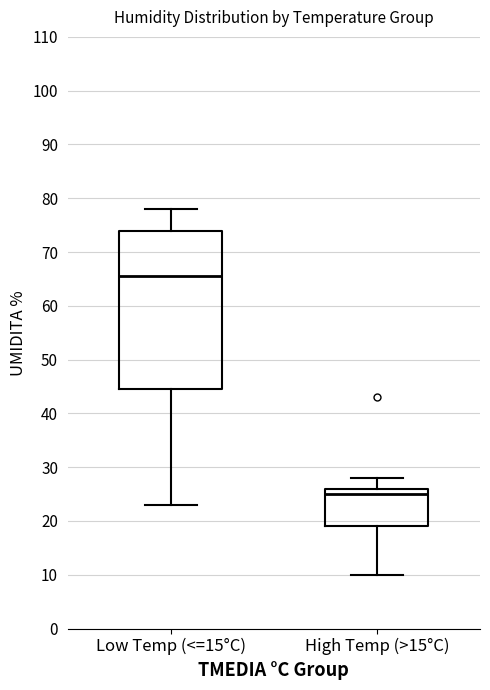

Where does the median line of the box for Low Temp (<=15°C) sit on the y-axis? The values are not printed on the chart, so give them approximately, as read against the axis.

66